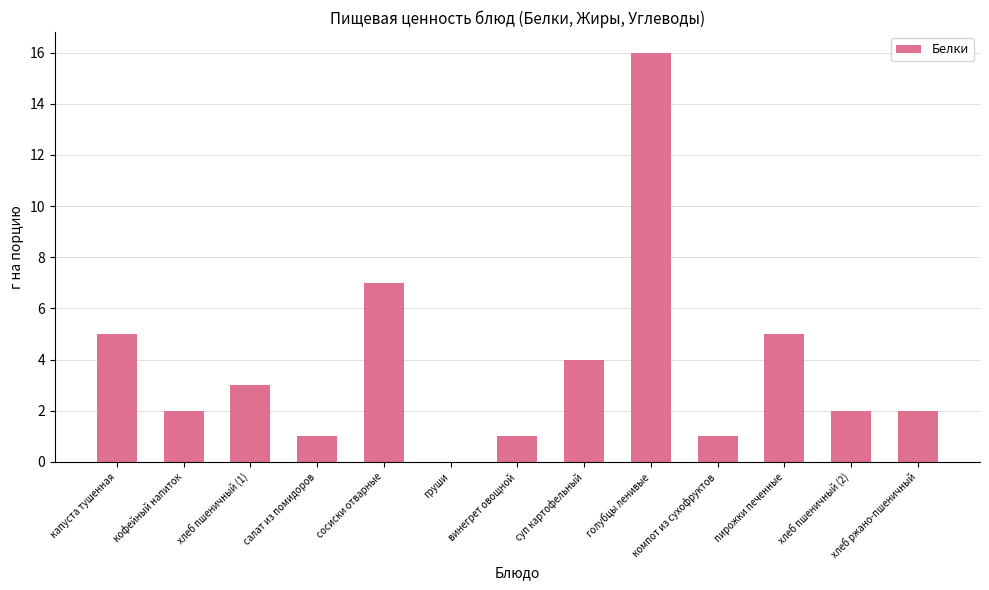

The chart shows a value of 1 at салат из помидоров. True or false?

True